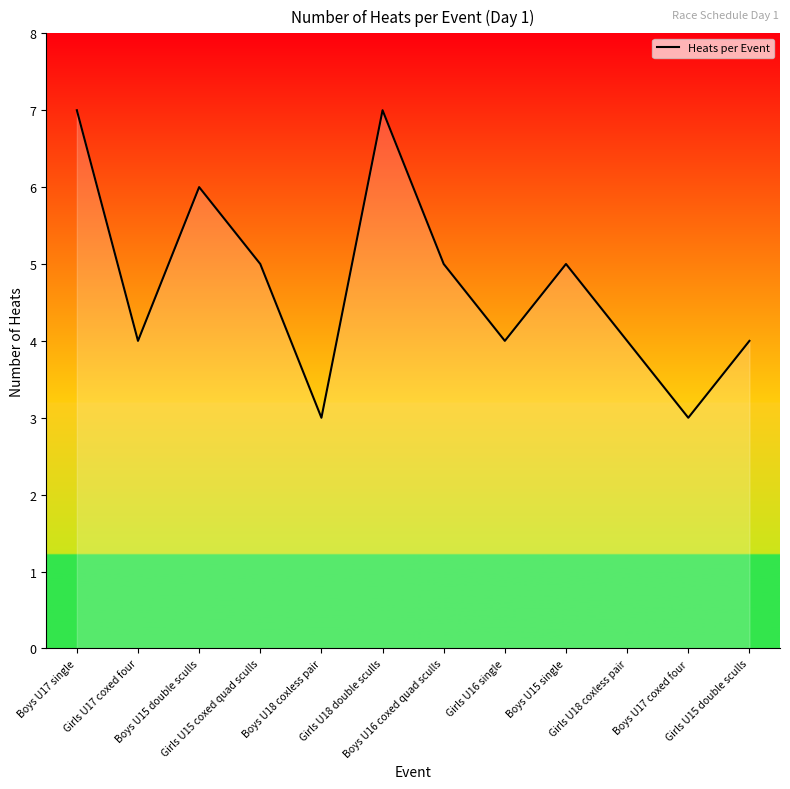

What is the difference between the maximum and minimum values?

4